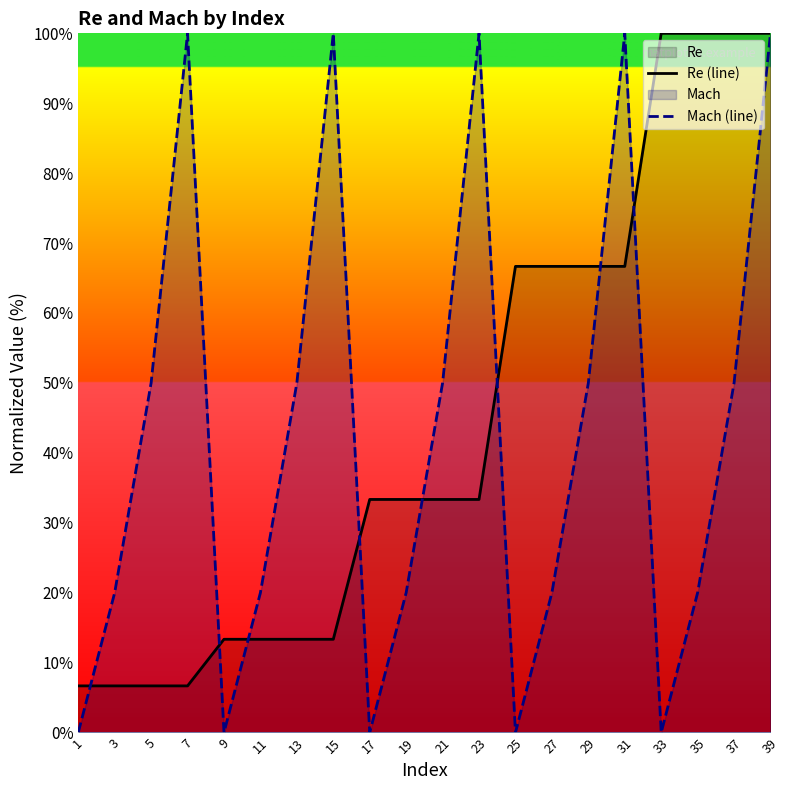

Does the chart have visible grid lines?

No